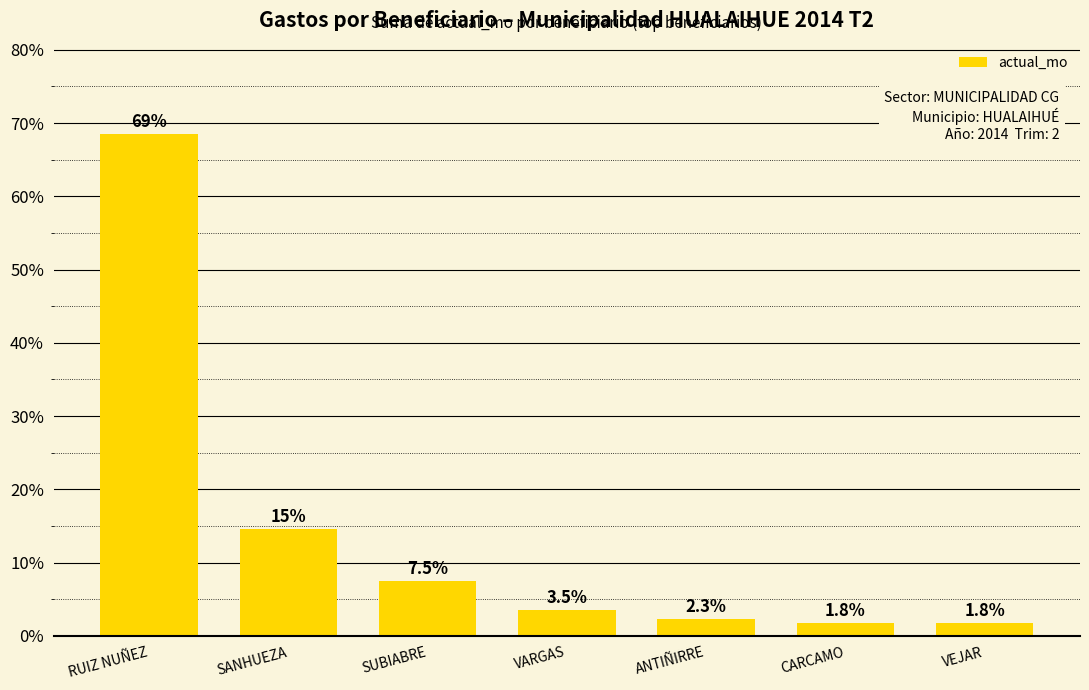

The chart shows a value of 68.5 at RUIZ NUÑEZ. True or false?

True